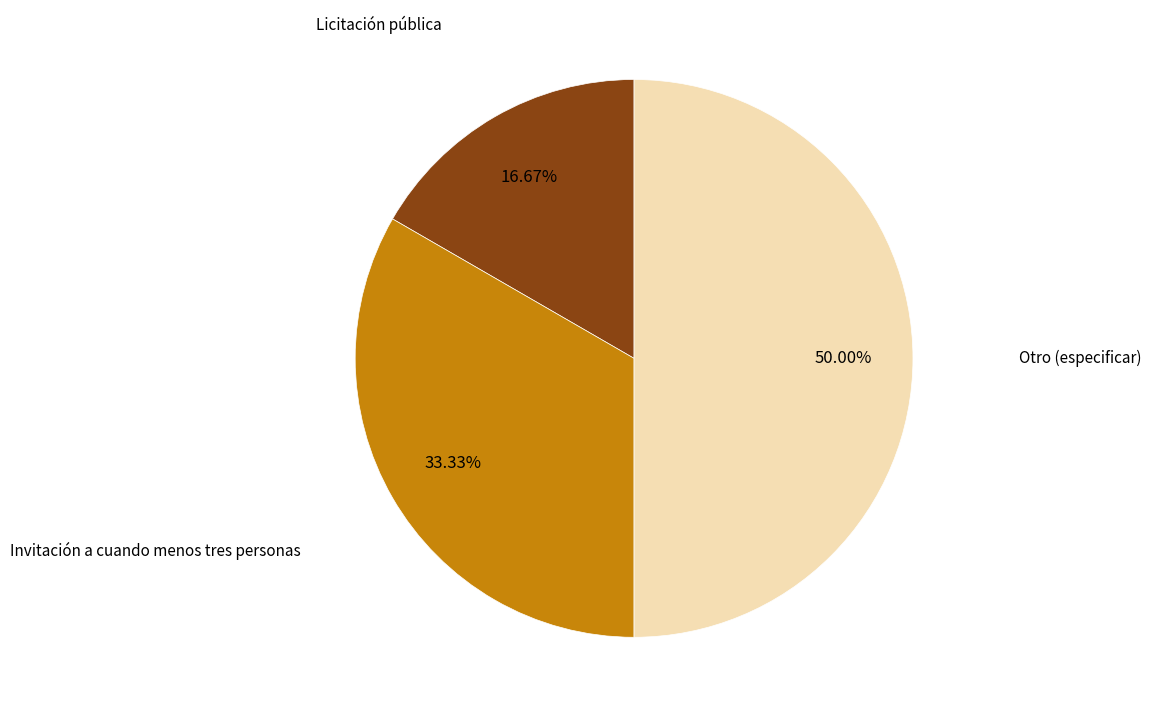

How many slices are in this pie chart?

3